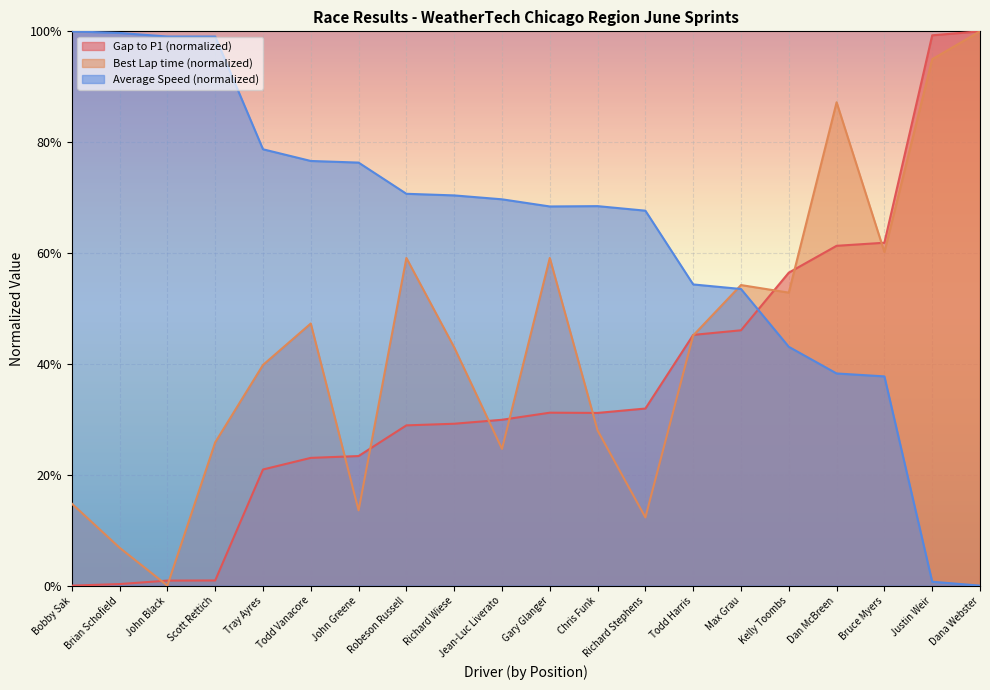

How many lines are shown in the chart?

3